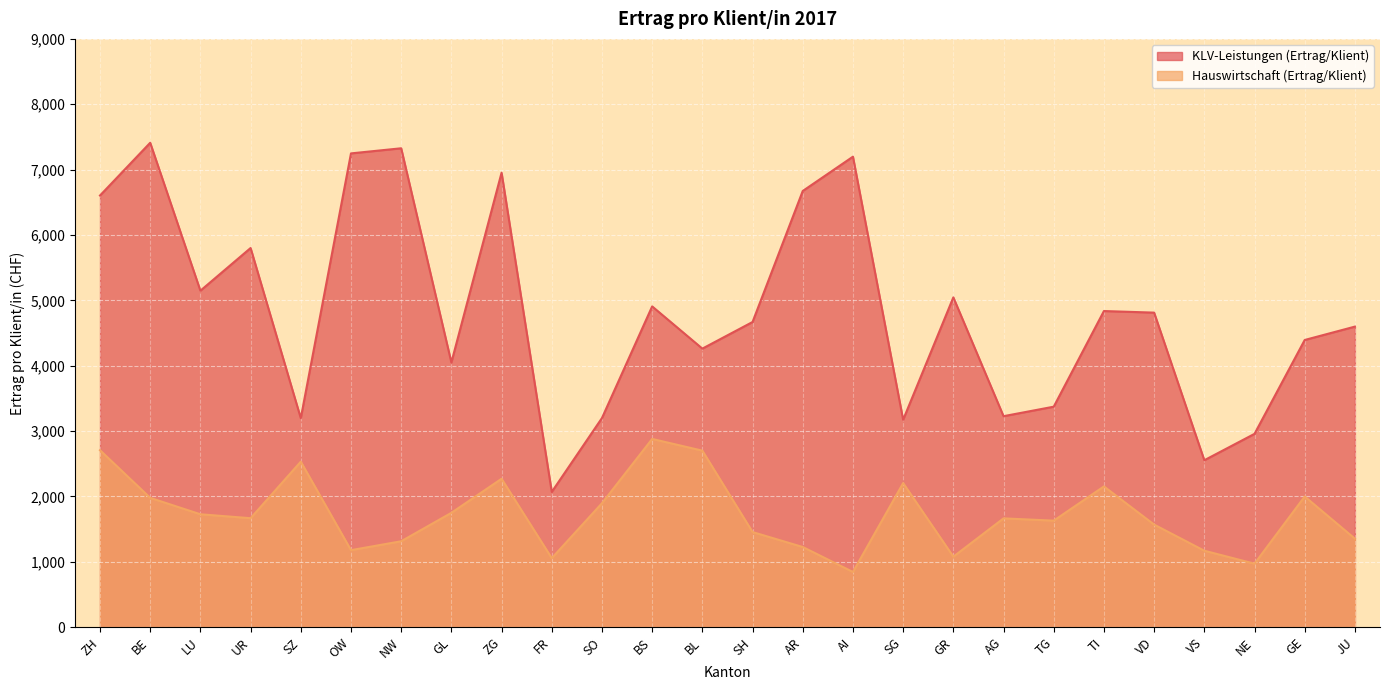

How many lines are shown in the chart?

2